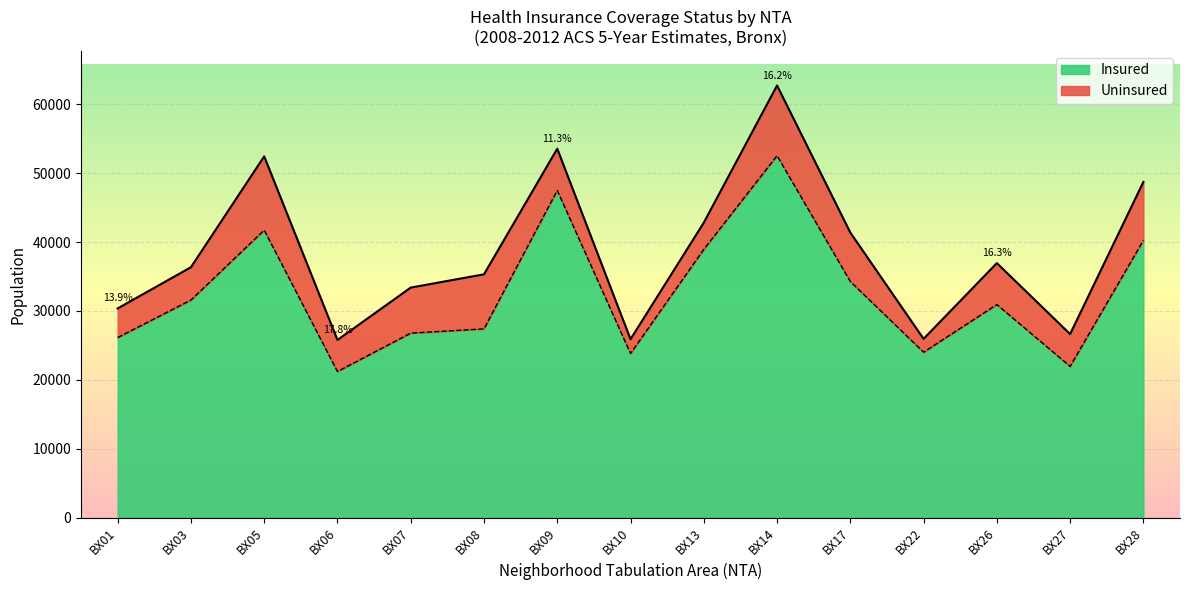

At which category is the sum across all series the highest?

BX14